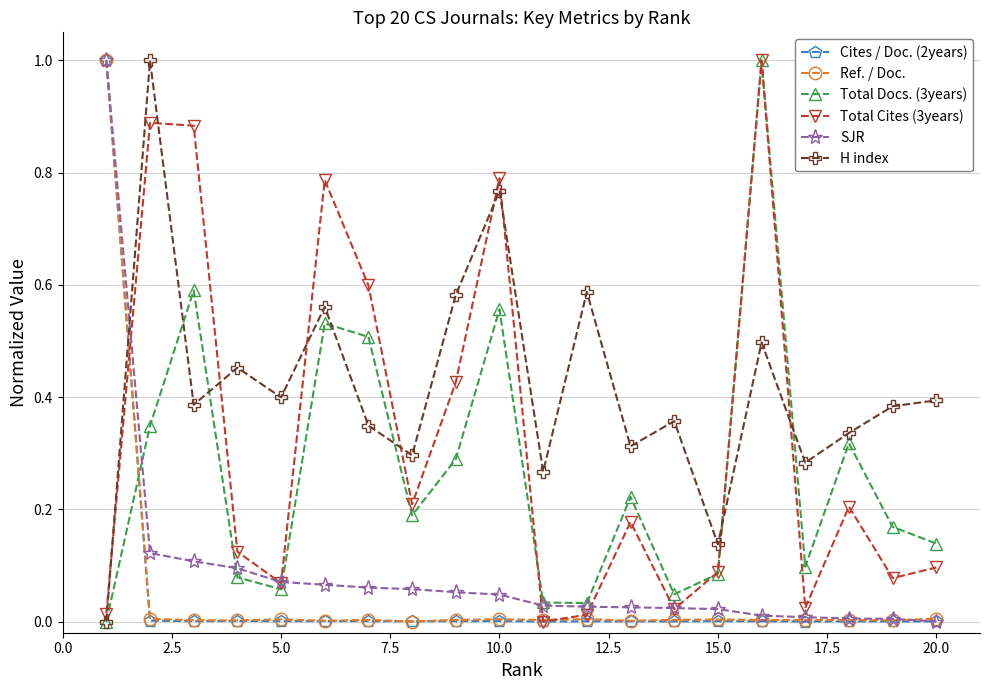

What is the greatest value displayed?

1.0